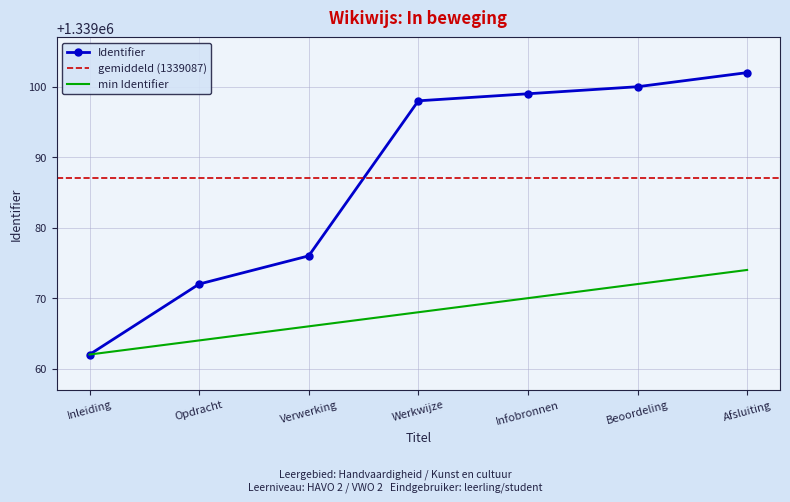

Reading left to right, list all the values displayed in this chart.

1339062	1339072	1339076	1339098	1339099	1339100	1339102